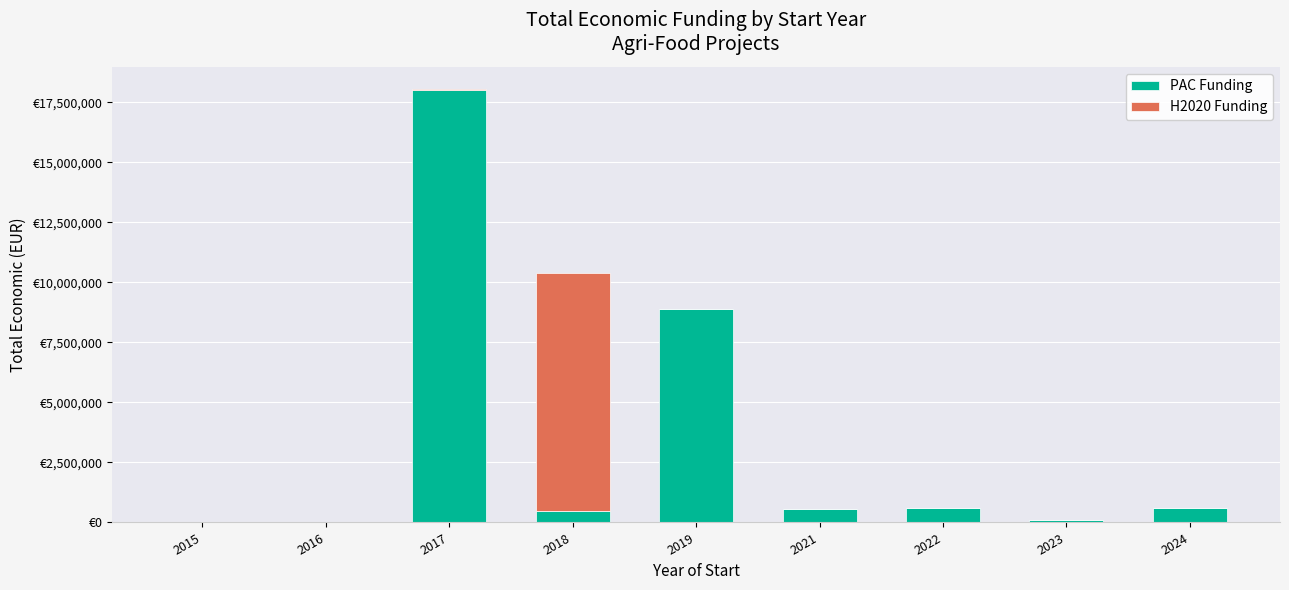

What are all the series names shown in the legend?

PAC Funding, H2020 Funding